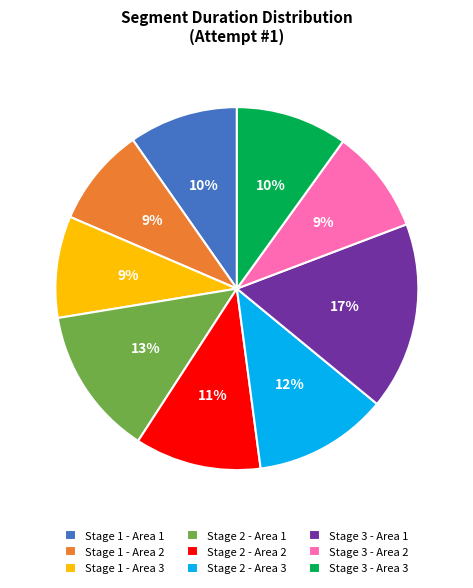

What percentage is the Stage 2 - Area 1 slice, to the nearest percent?

13%